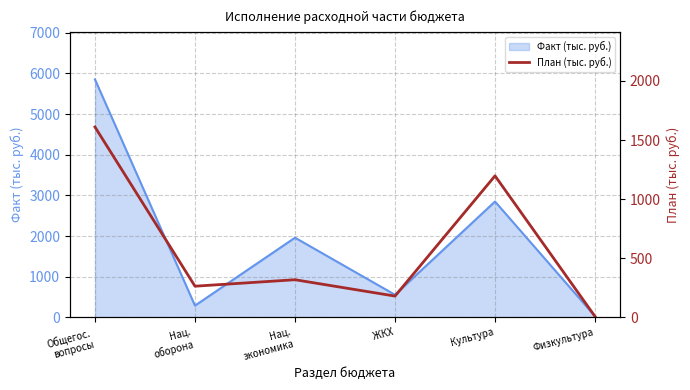

Which category has the lowest value in the Факт (тыс. руб.) series?

Физкультура